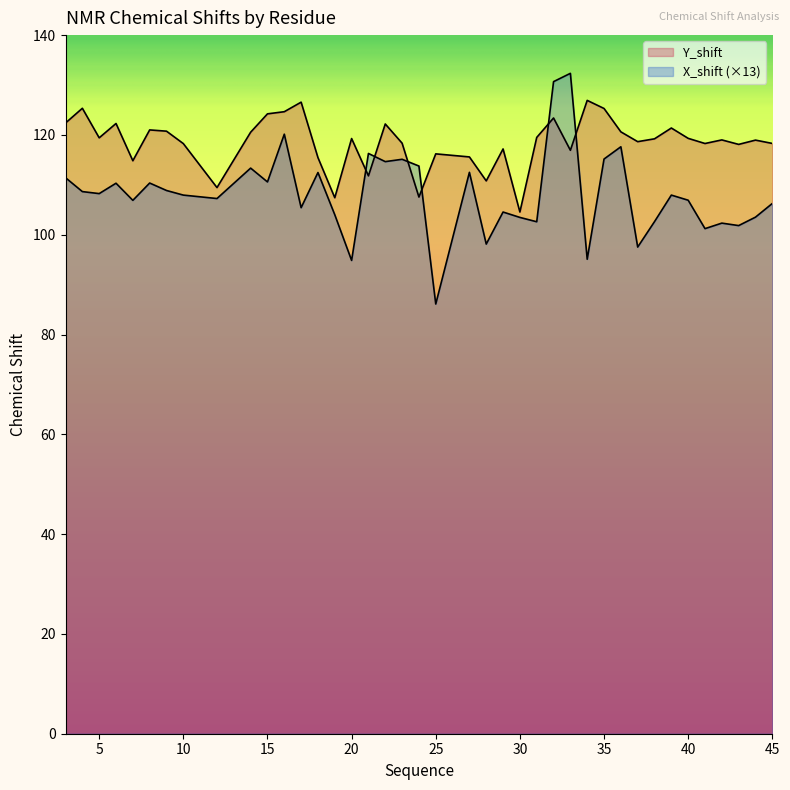

How many data points in X_shift are less than 107?

18